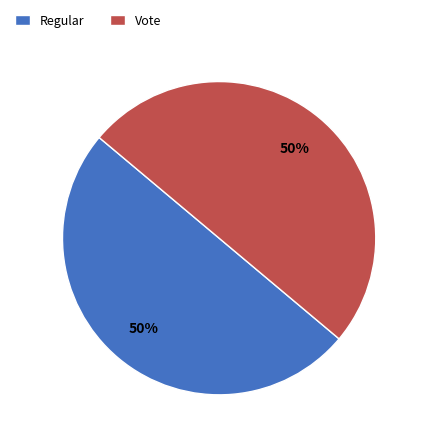

Is the sum of Vote and Regular greater than half?

Yes